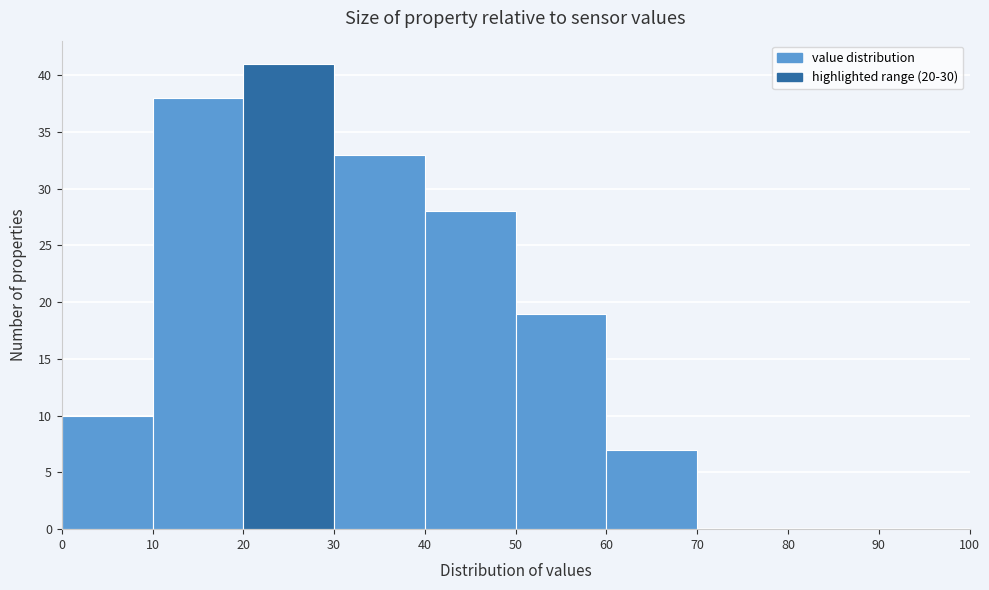

Over which range of the x-axis is the bar tallest?

20 to 30